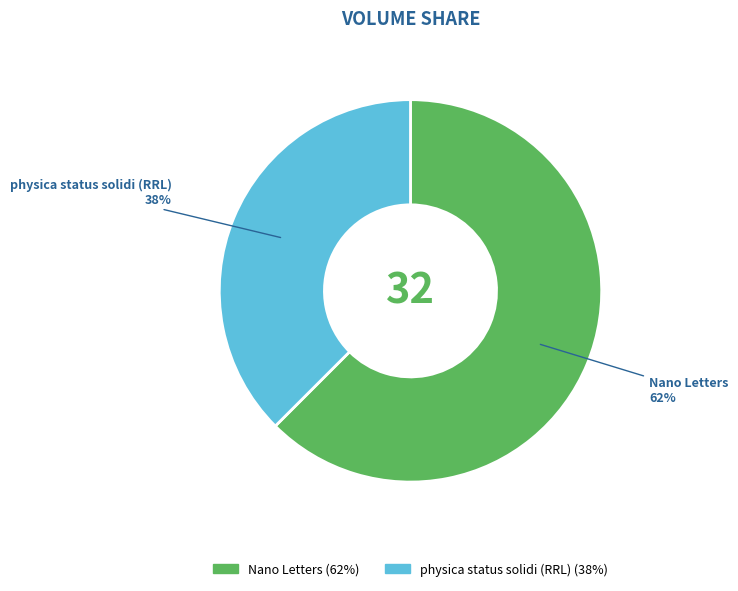

True or false: Nano Letters accounts for 62% of the total.

True